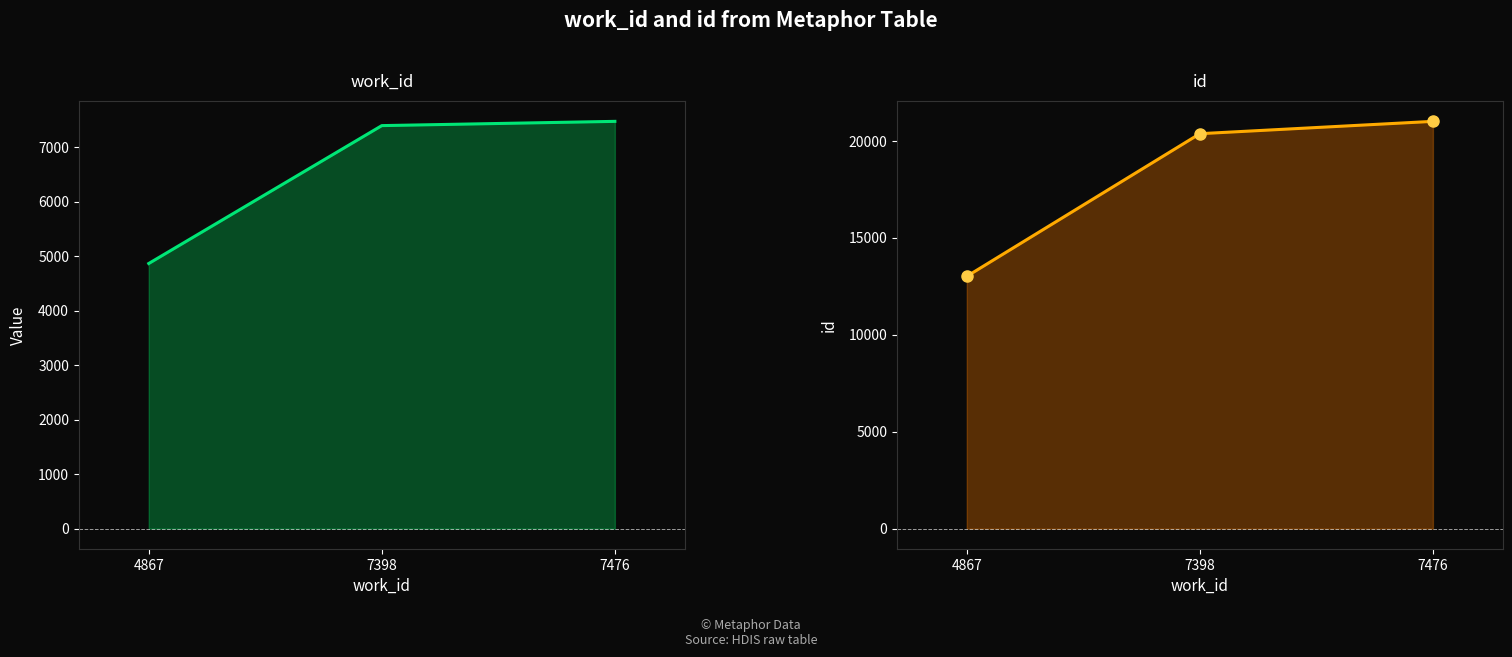

What is the value of the id points point at the 1st from the left?

13020